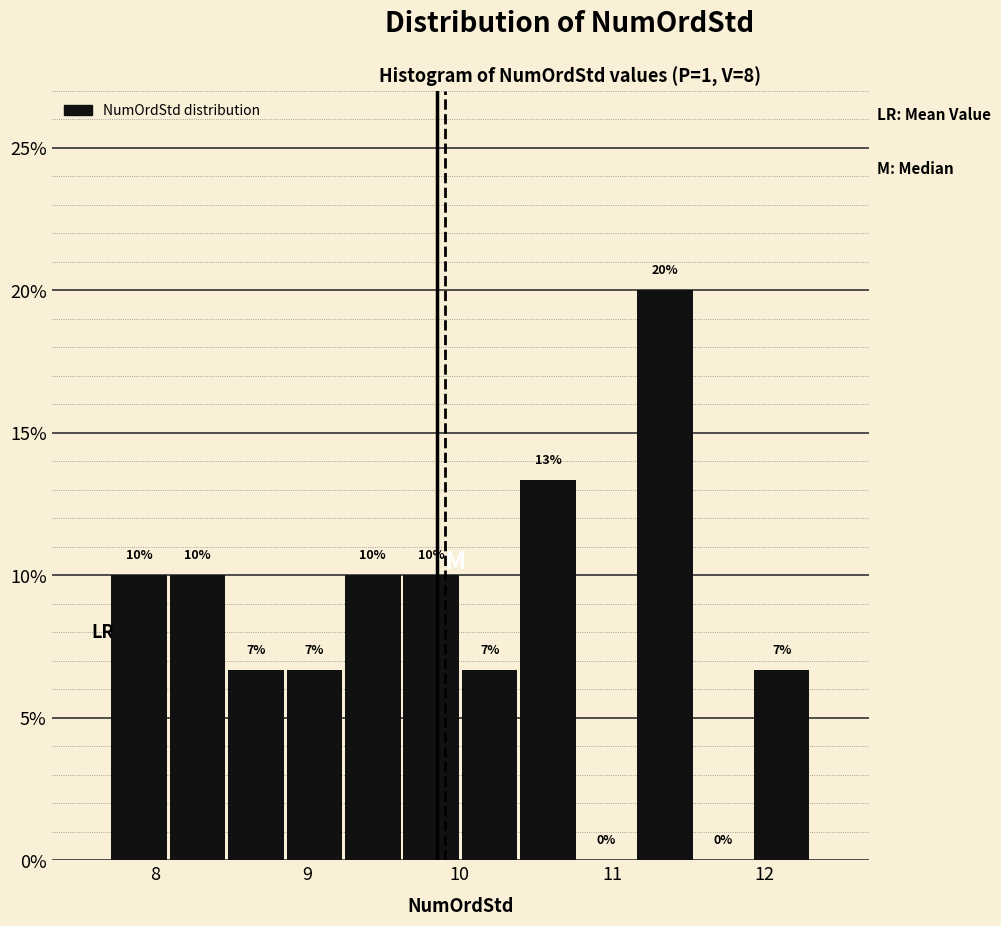

Read against the x-axis, roughly where is the centre of the tallest bar?

11.3